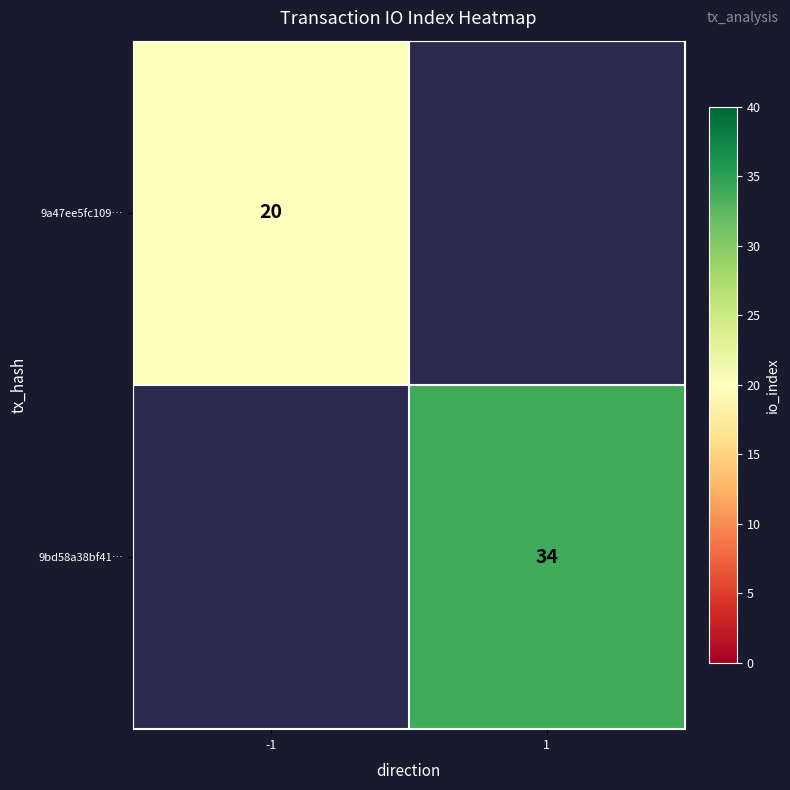

What is the minimum value shown in the chart?

20.0